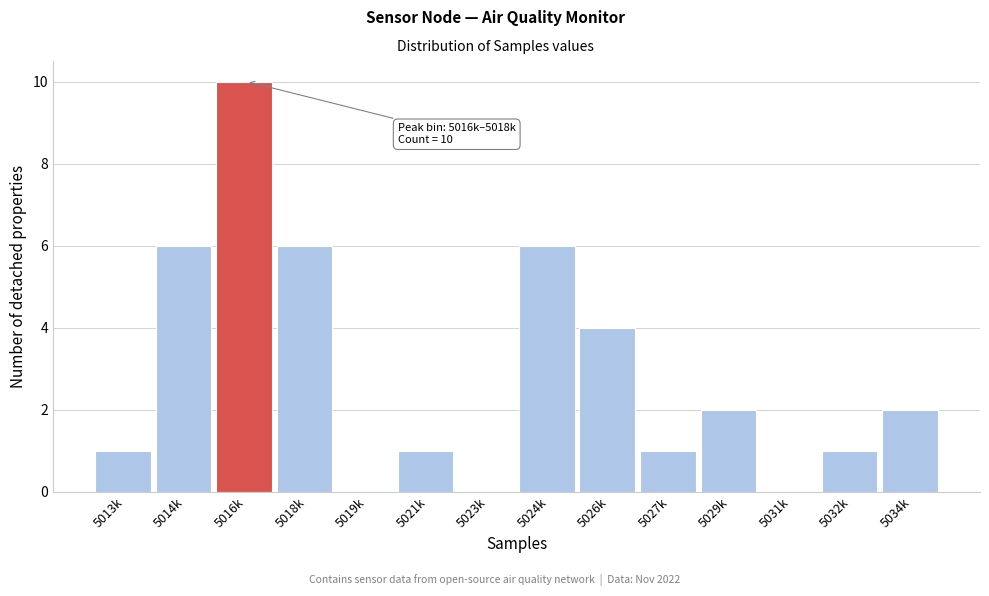

Reading left to right, list all the values displayed in this chart.

5013k=1	5014k=6	5016k=10	5018k=6	5019k=0	5021k=1	5023k=0	5024k=6	5026k=4	5027k=1	5029k=2	5031k=0	5032k=1	5034k=2